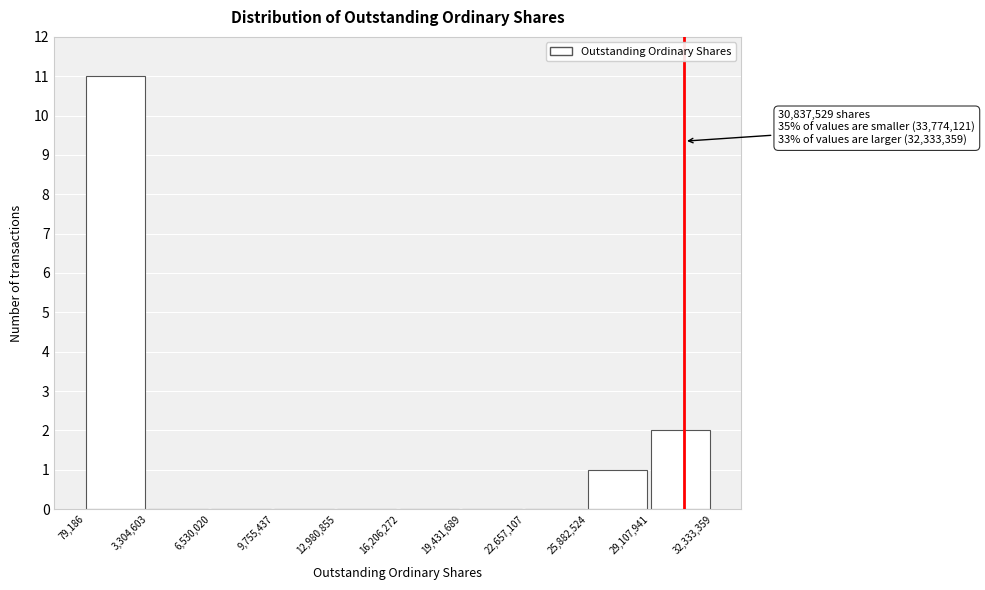

Which range on the x-axis has the tallest bar?

79,186 to 3,304,603